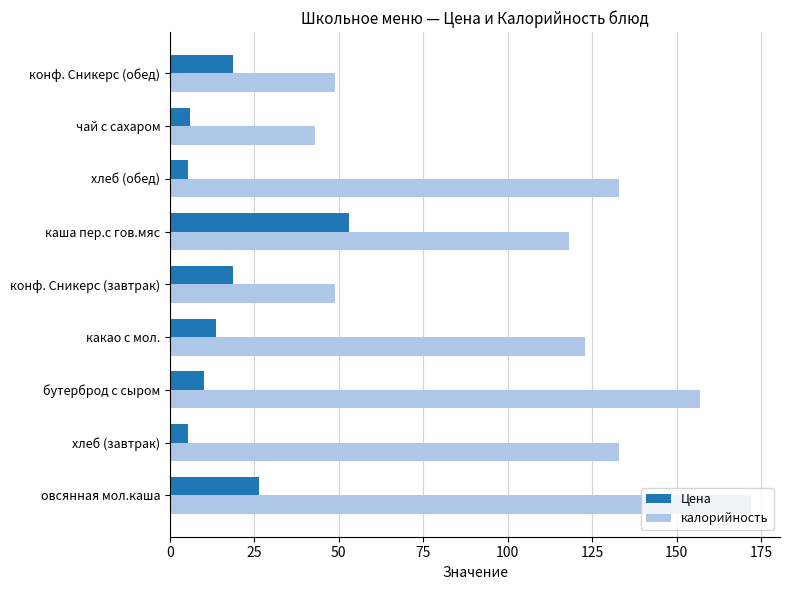

At which category is the sum across all series the highest?

овсянная мол.каша